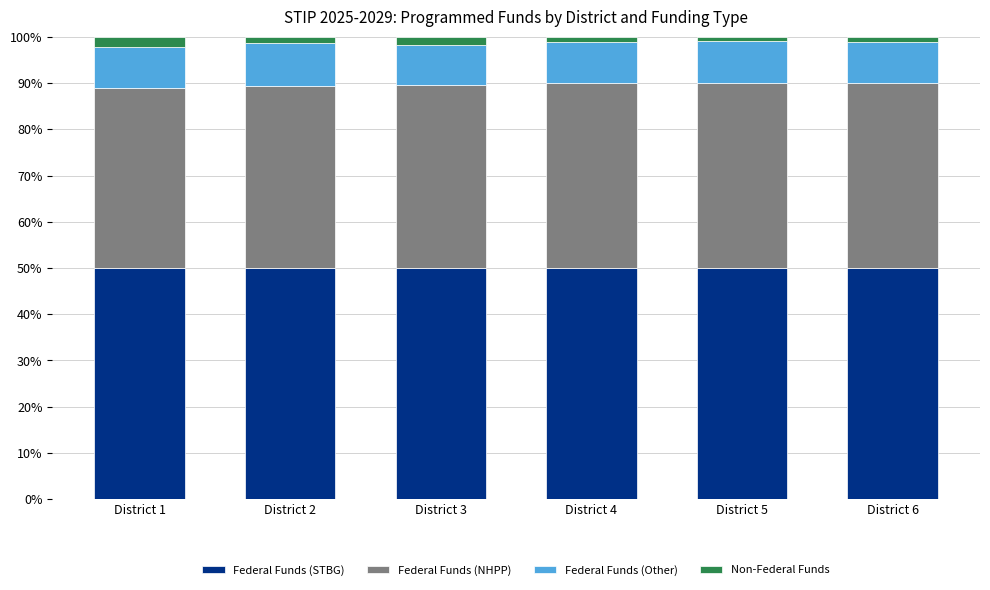

Are the bars grouped side by side (vs. stacked)?

No